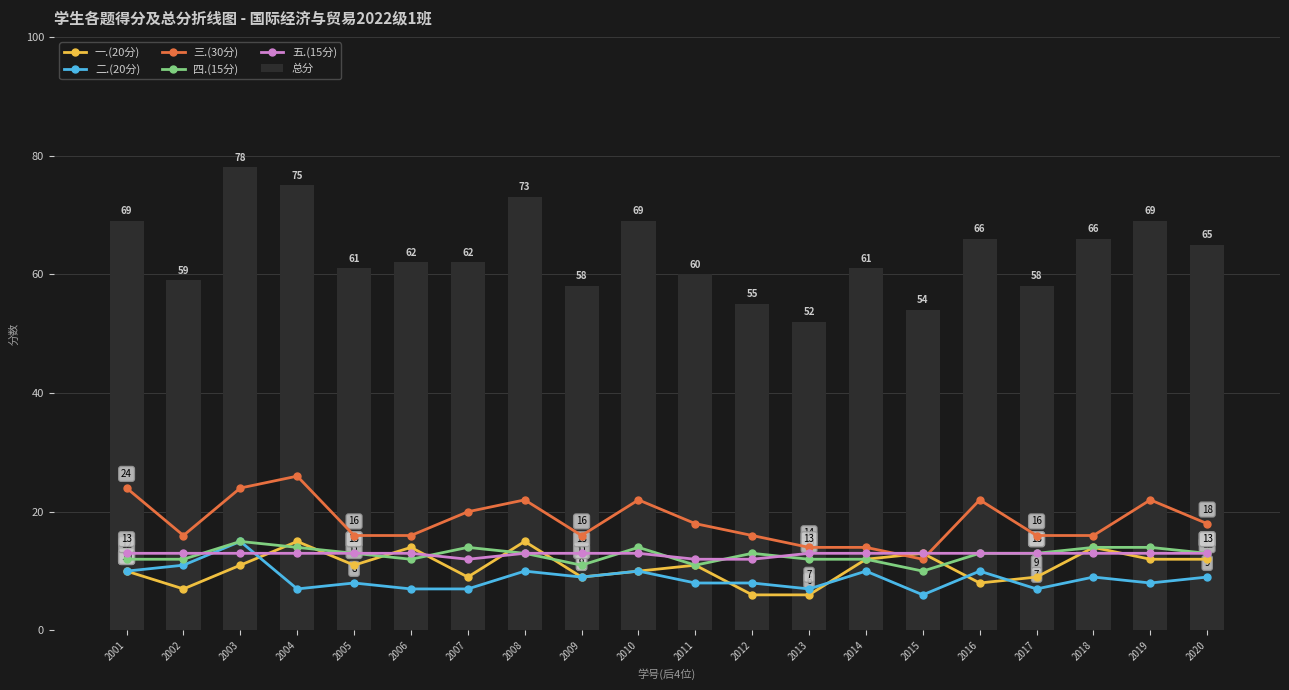

Which series has the largest total across all categories?

总分